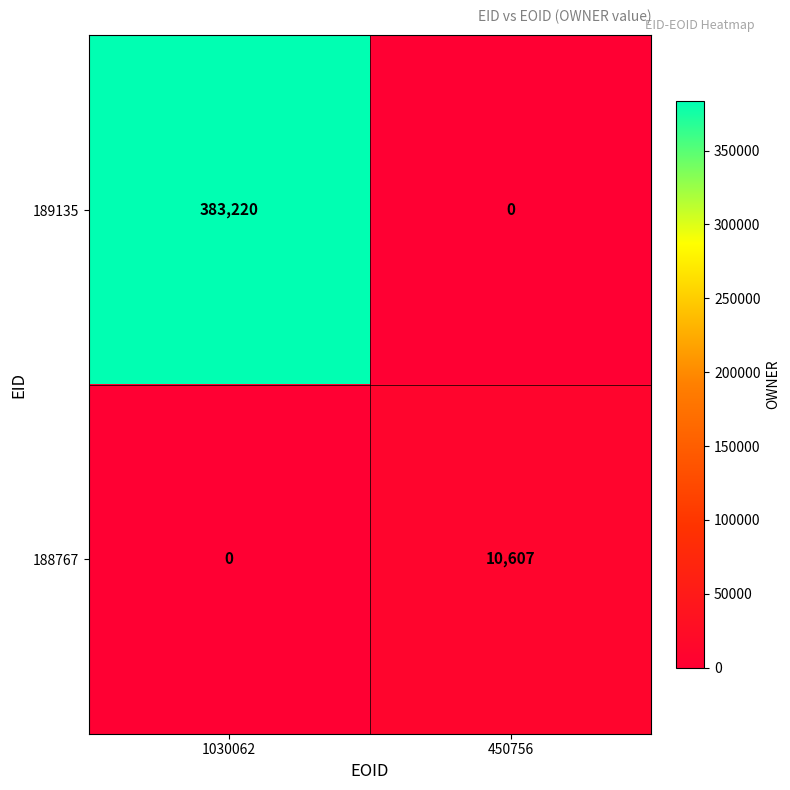

How many positive values does the 188767 series have?

1